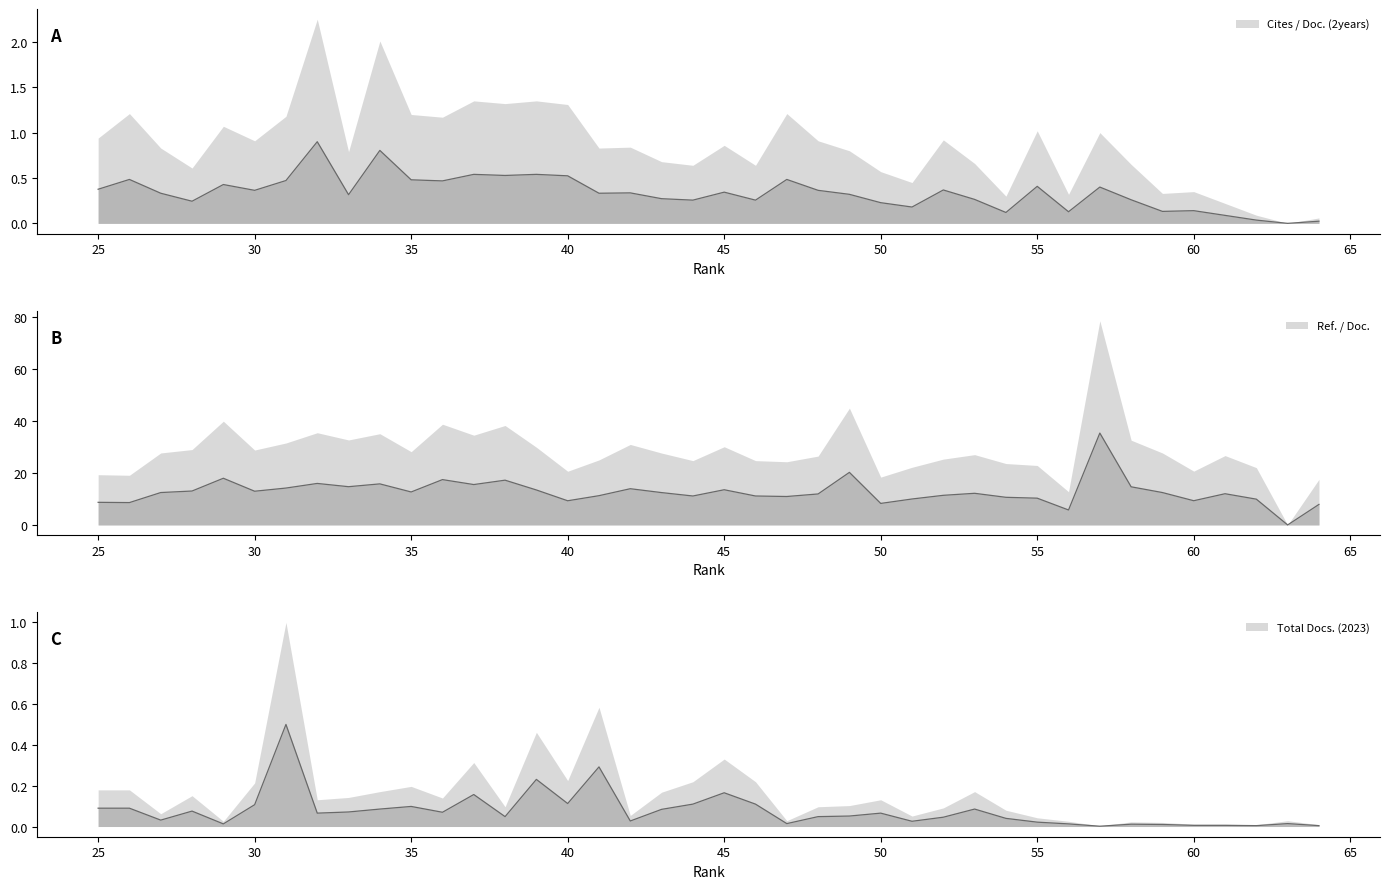

Which series has the largest total across all categories?

Ref. / Doc.